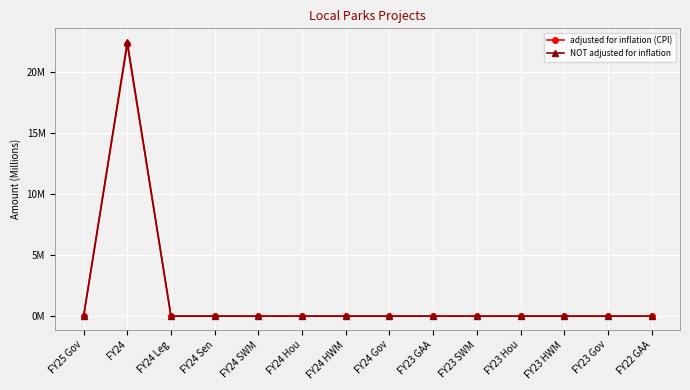

Between FY24 and FY24 Gov, which series saw the biggest shift?

NOT adjusted for inflation